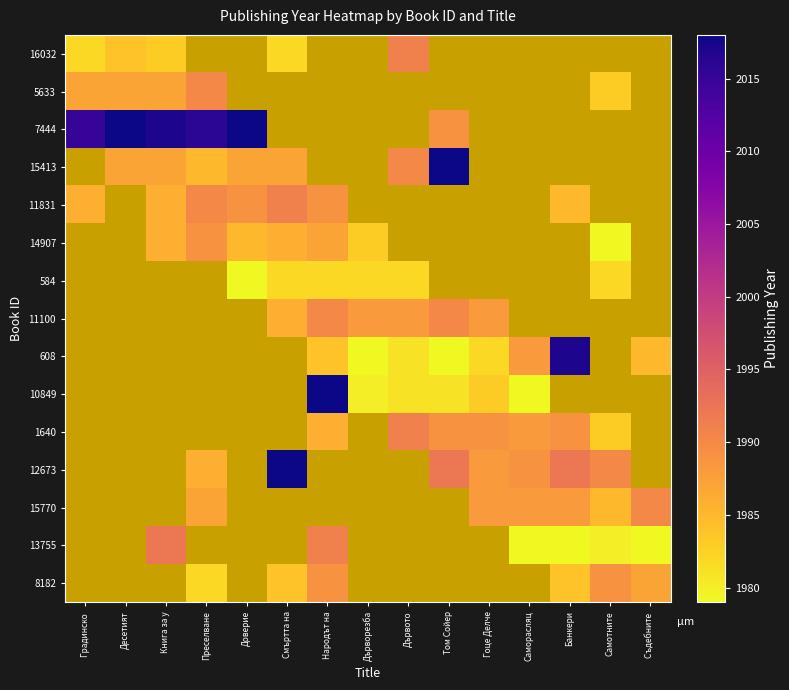

What value does the 11100 series have at Гоце Делче?

1988.0